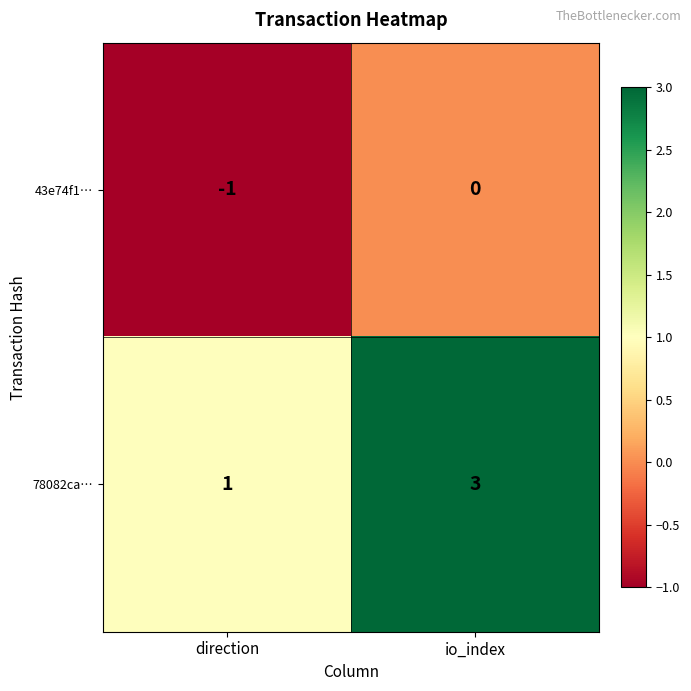

The 78082ca… series shows 3 at io_index. True or false?

True